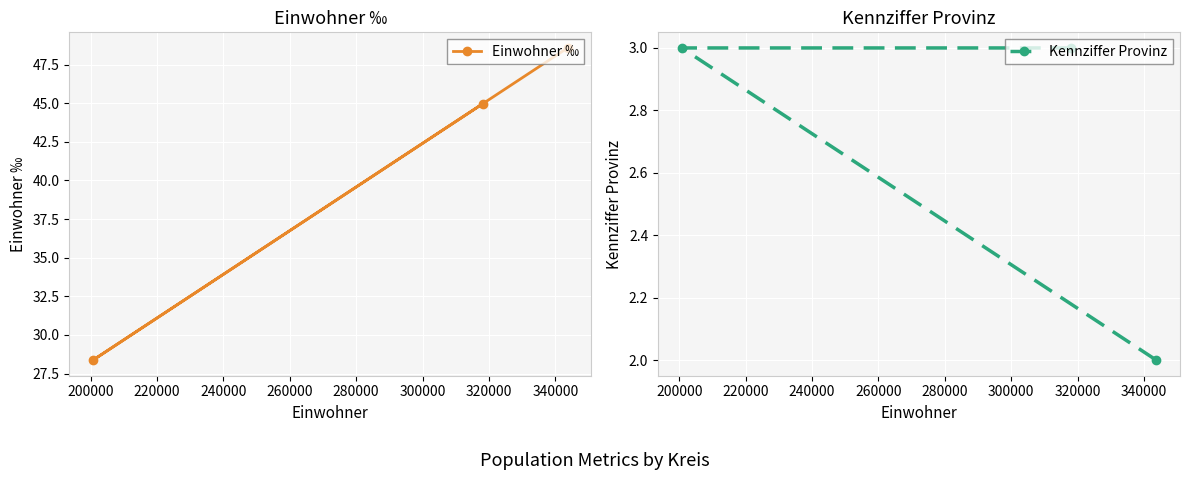

What is the minimum value for Einwohner ‰?

28.4